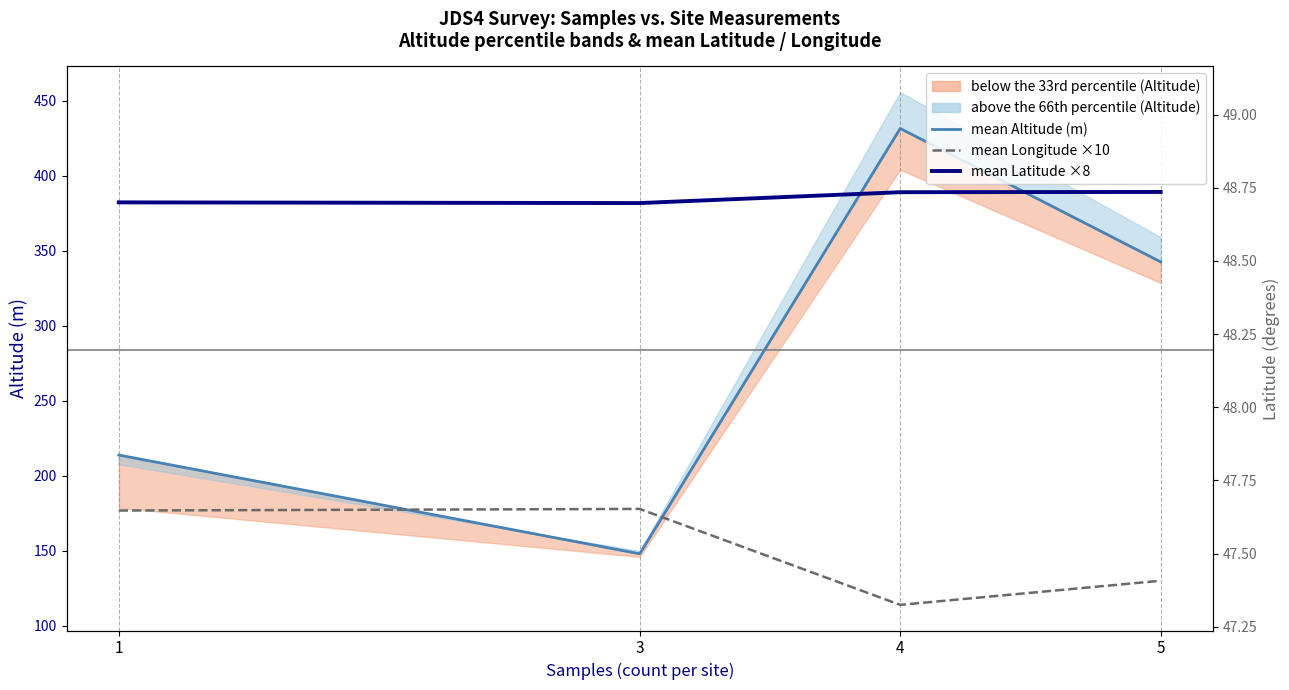

Rank the series at 1 from lowest to highest value.

mean Longitude ×10 (proxy), mean Altitude (m), mean Latitude ×8 (proxy)